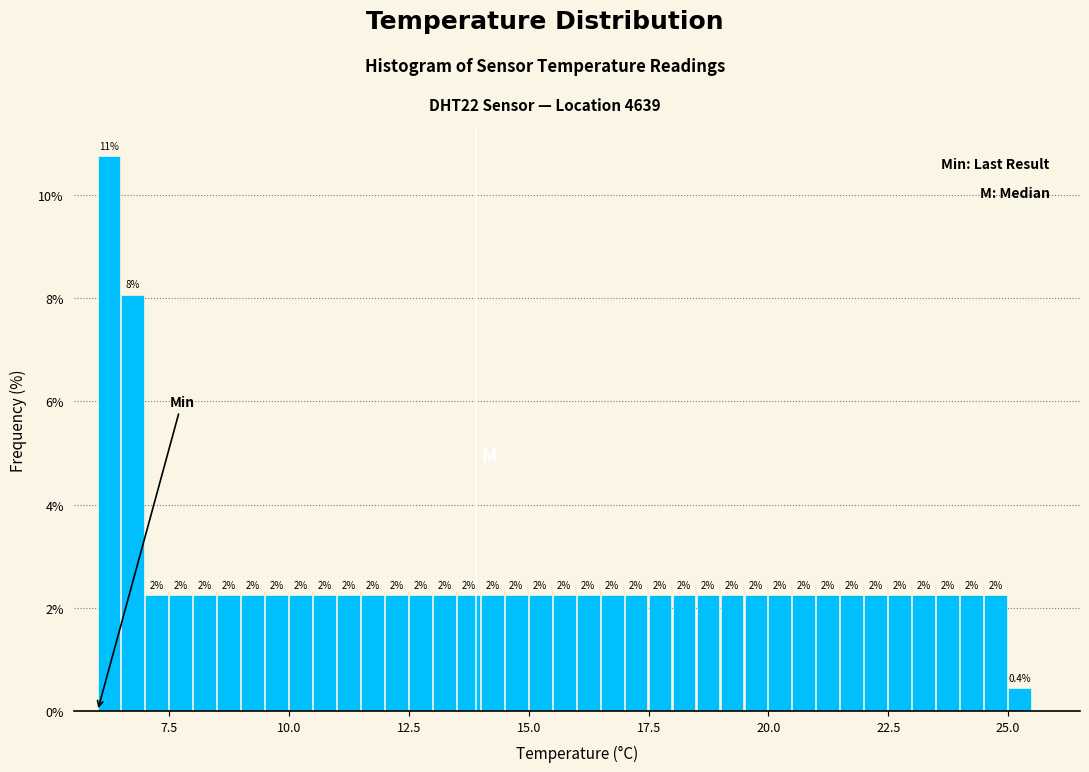

Around what value on the x-axis is the tallest bar? Give the approximate position of its centre, as read against the axis.

6.0